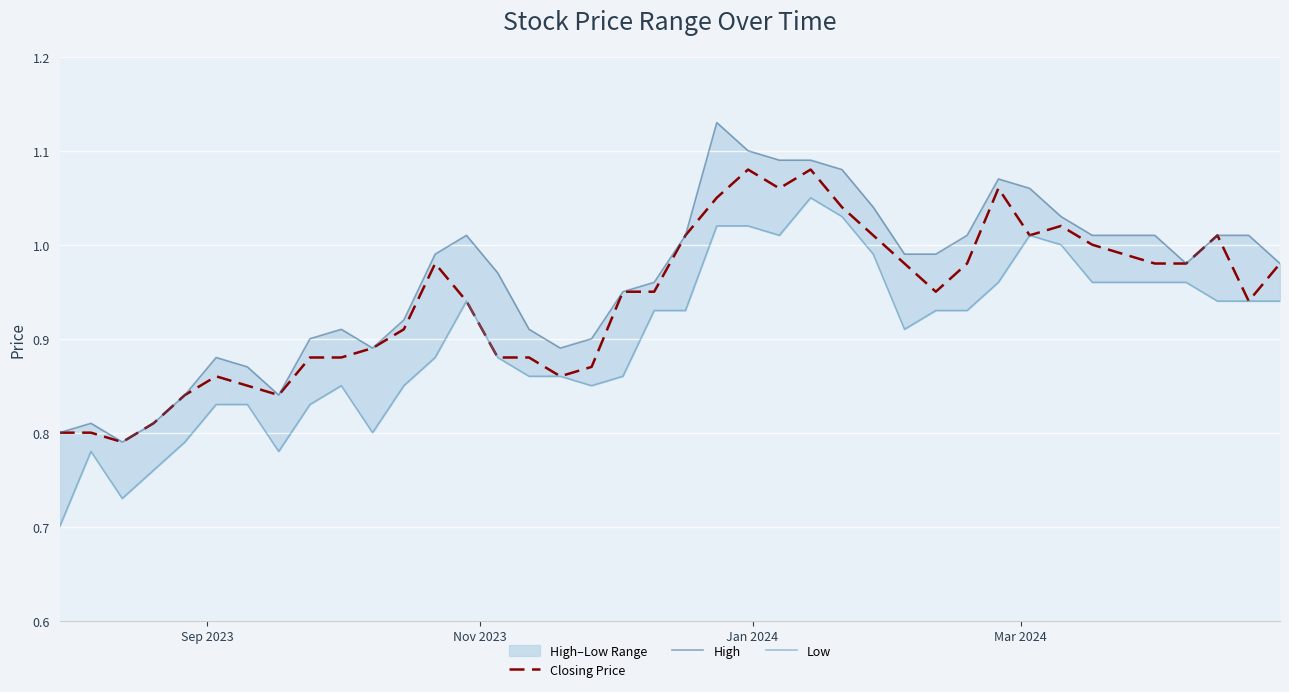

True or false: Closing Price and High cross at least once.

False